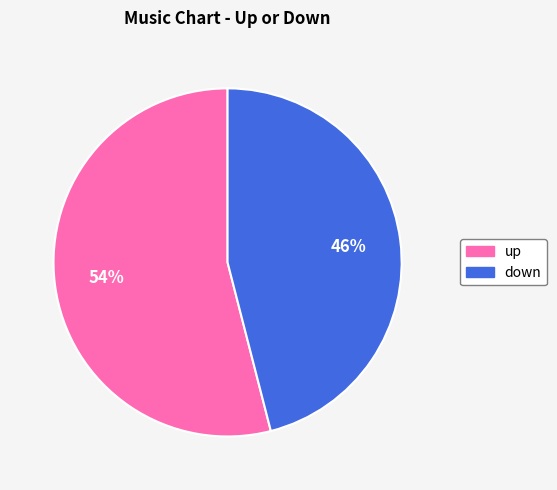

What is the smallest slice in the pie chart?

down